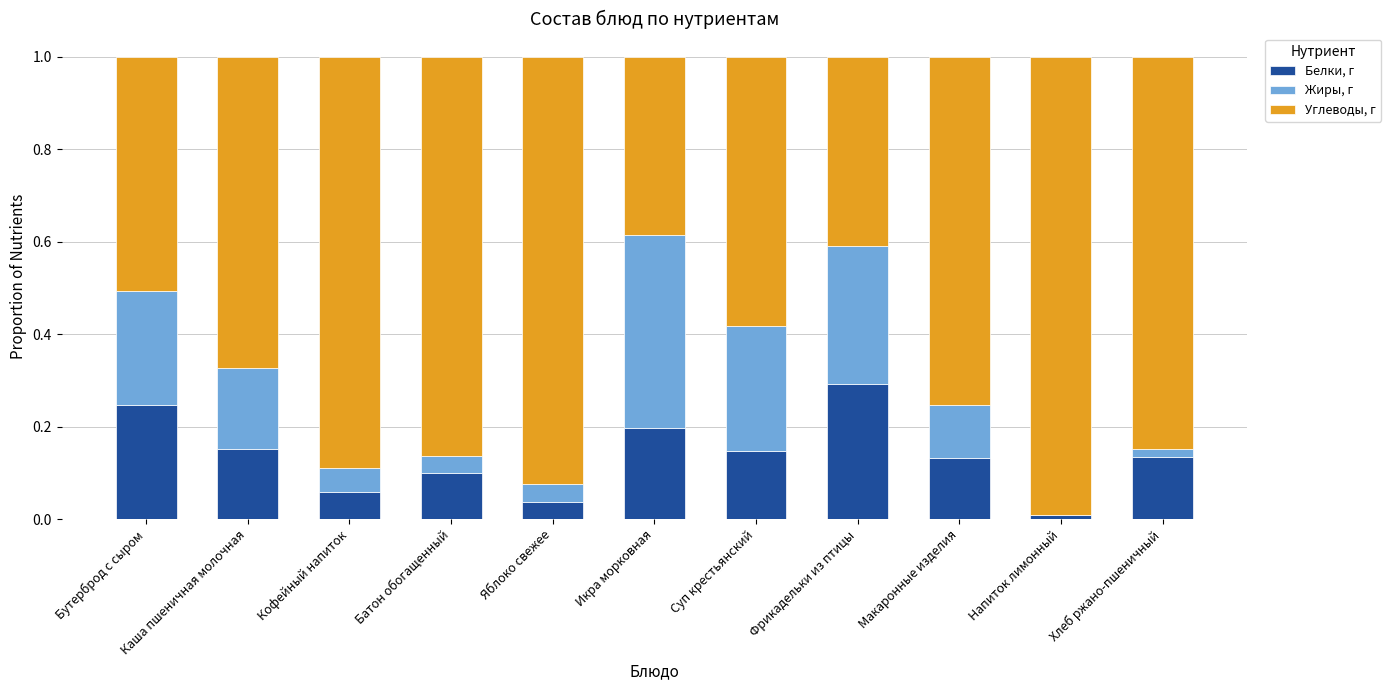

What is the sum of all Белки, г values?

1.5